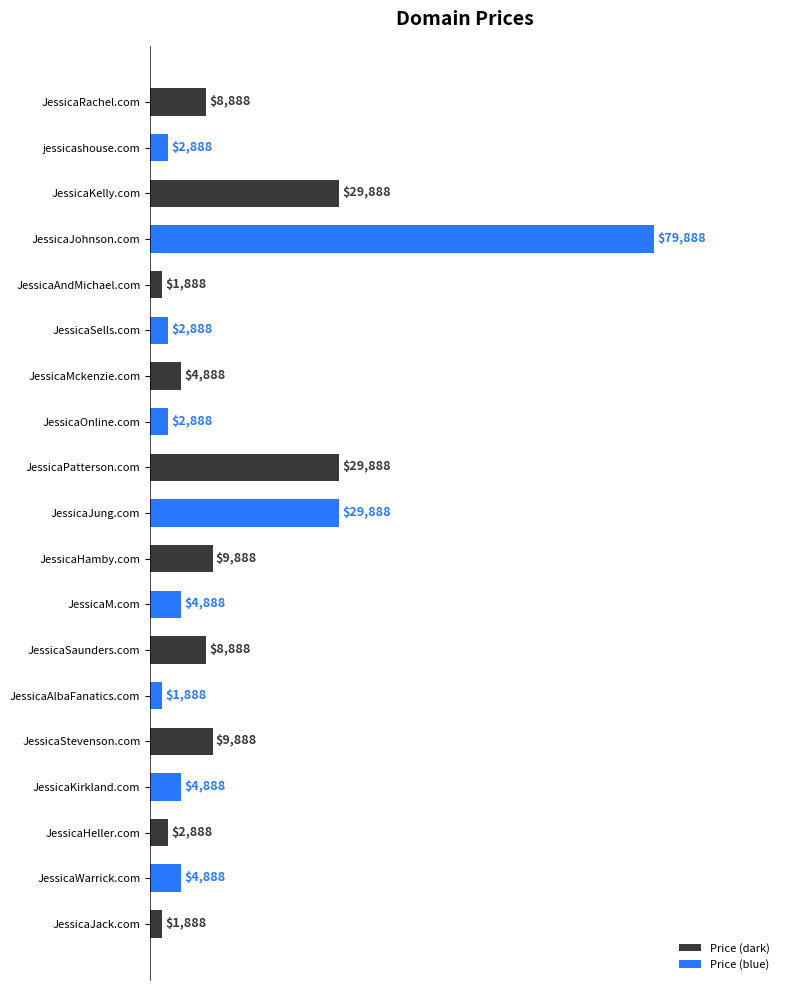

What is the average value?

12835